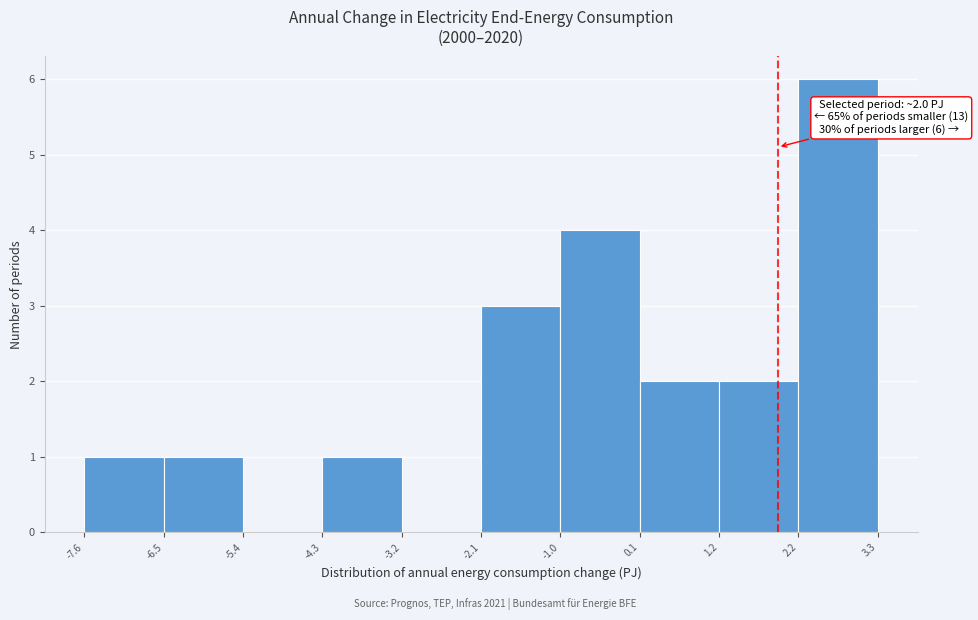

Which range on the x-axis has the tallest bar?

2.2 to 3.3